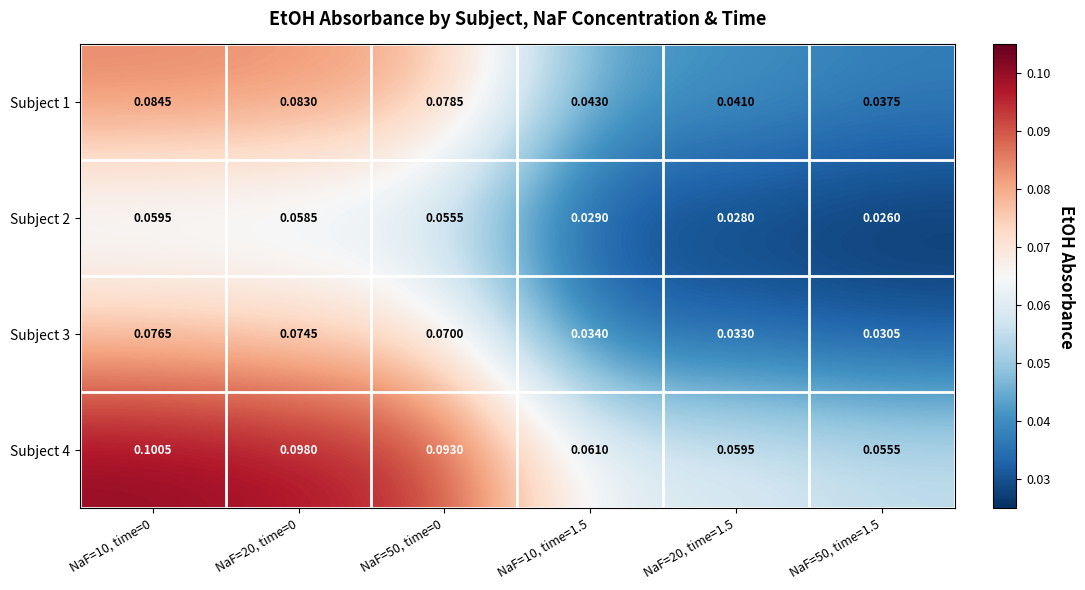

Is the value of Subject 2 at NaF=10, time=1.5 greater than the value of Subject 4 at NaF=20, time=1.5?

No